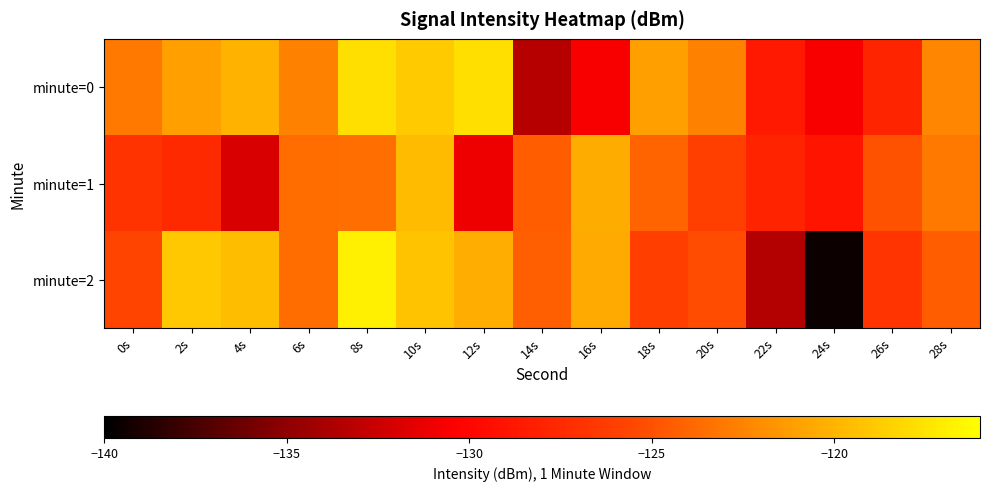

Reading left to right, extract all data points from this chart.

minute=0: 0s=-123.0	2s=-121.1	4s=-120.1	6s=-122.6	8s=-117.7	10s=-118.8	12s=-117.7	14s=-133.4	16s=-130.7	18s=-121.1	20s=-122.6	22s=-128.6	24s=-130.7	26s=-127.9	28s=-122.3
minute=1: 0s=-126.8	2s=-127.5	4s=-132.0	6s=-123.6	8s=-123.5	10s=-119.6	12s=-131.0	14s=-124.4	16s=-120.4	18s=-124.0	20s=-126.0	22s=-128.0	24s=-129.0	26s=-125.0	28s=-123.0
minute=2: 0s=-125.6	2s=-119.0	4s=-119.5	6s=-123.6	8s=-116.9	10s=-119.2	12s=-120.3	14s=-124.3	16s=-120.5	18s=-126.1	20s=-125.2	22s=-133.5	24s=-139.4	26s=-126.8	28s=-124.4